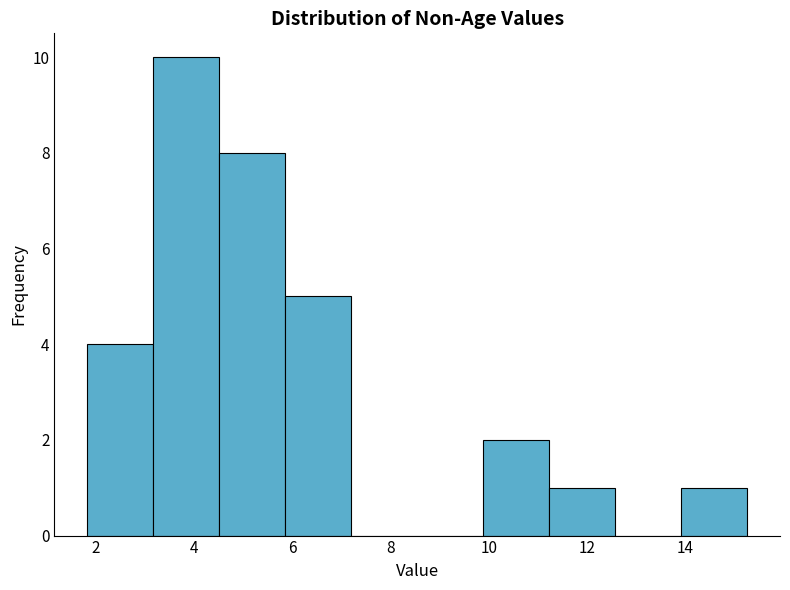

How tall is the bar that spans 3.2 to 4.6 on the x-axis? Neither the bar edges nor the heights are printed on the chart, so give them approximately, as read against the axes.

10